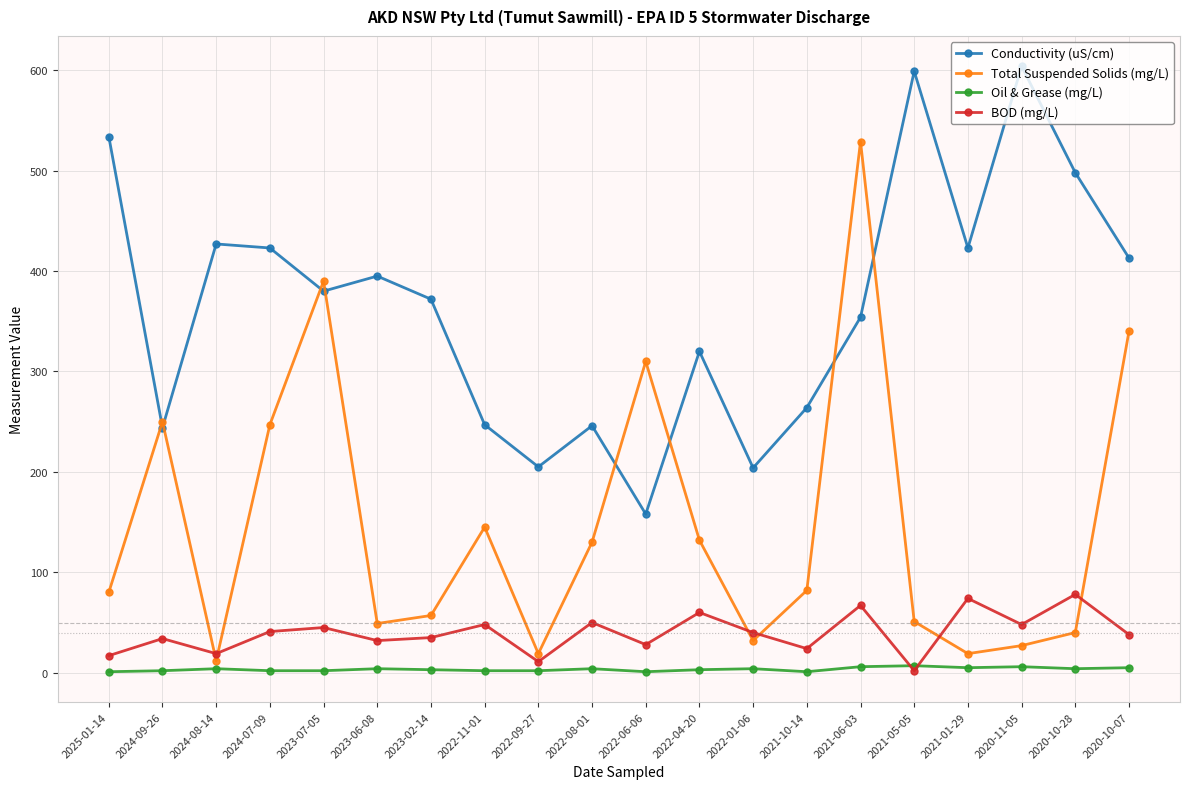

True or false: Total Suspended Solids (mg/L) has more than 0 points higher than both neighbors.

True